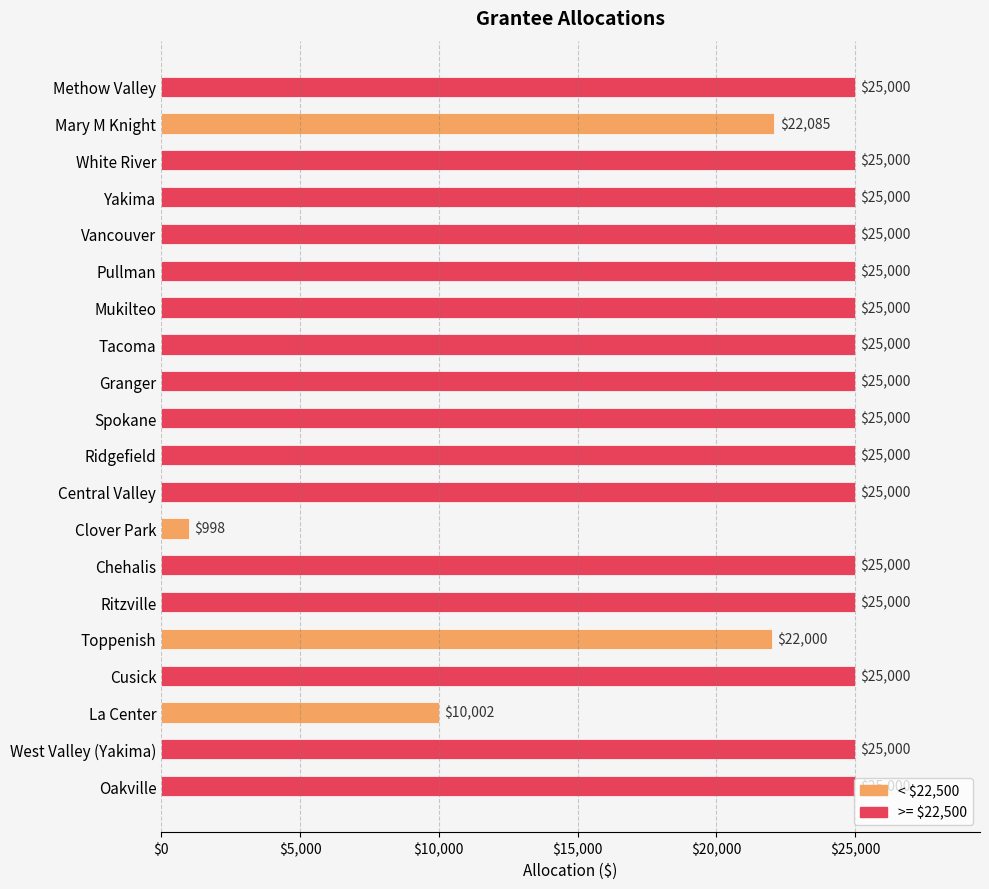

What is the label of the 3rd bar from the bottom?

La Center